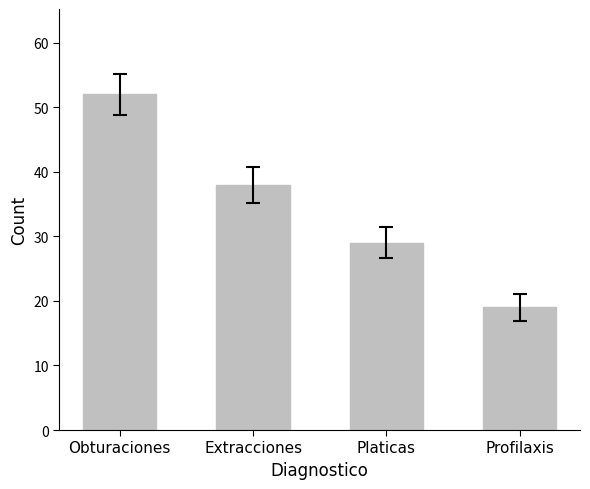

Are the bars grouped side by side (vs. stacked)?

No